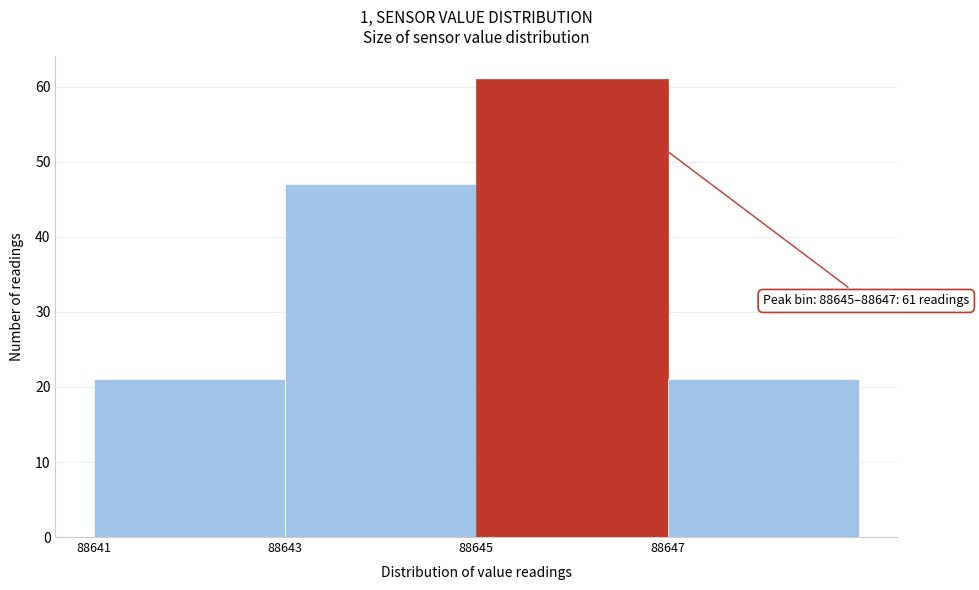

Over which range of the x-axis is the bar tallest?

88645 to 88647